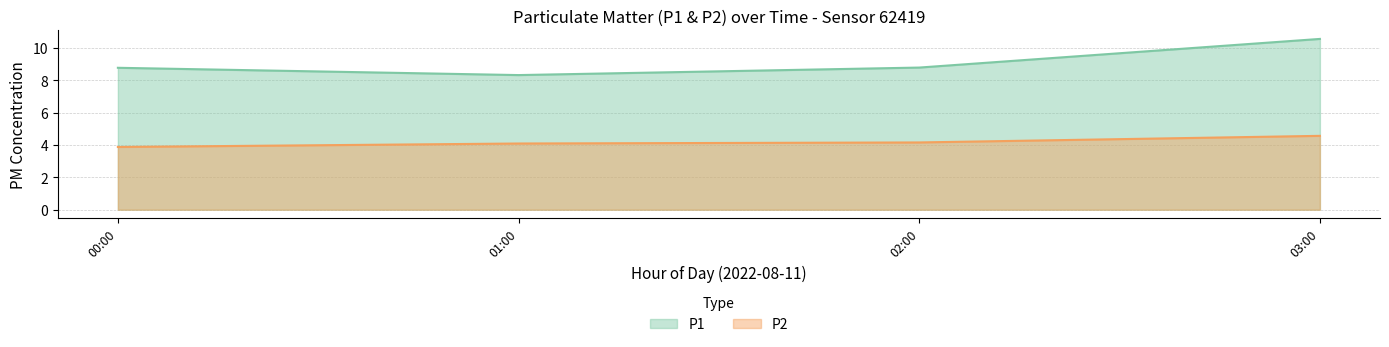

What is the value of the P1 point at the 2nd from the left?

8.2